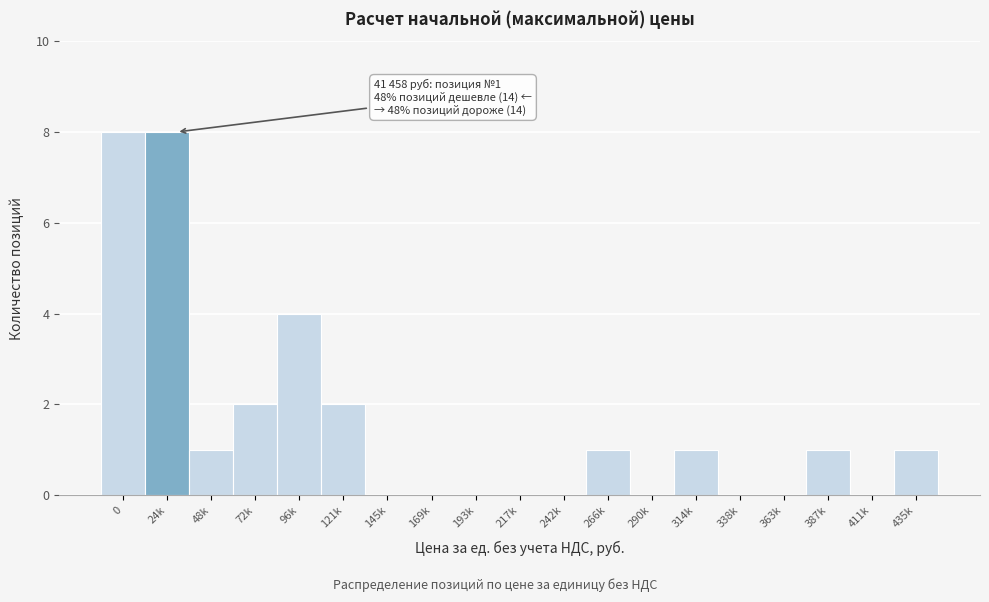

Reading left to right, what are all the values shown in this chart?

0=8	24k=8	48k=1	72k=2	96k=4	121k=2	145k=0	169k=0	193k=0	217k=0	242k=0	266k=1	290k=0	314k=1	338k=0	363k=0	387k=1	411k=0	435k=1